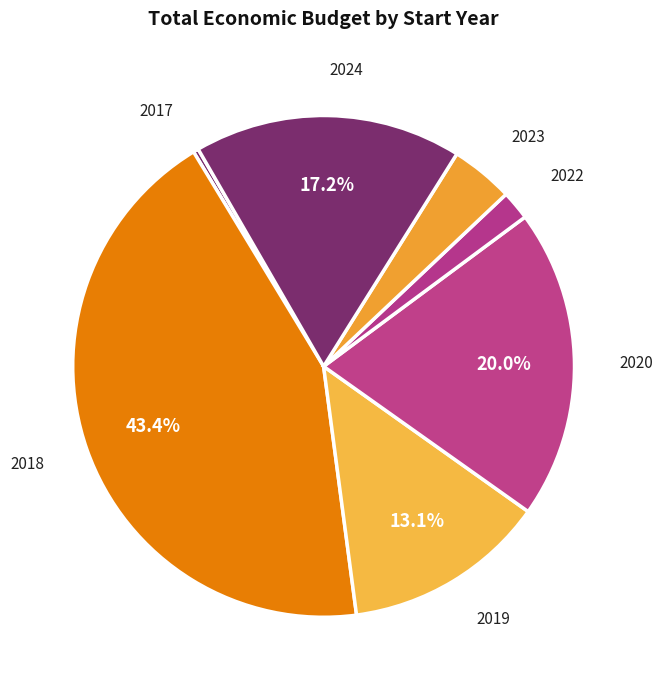

Count the number of slices in the pie.

7